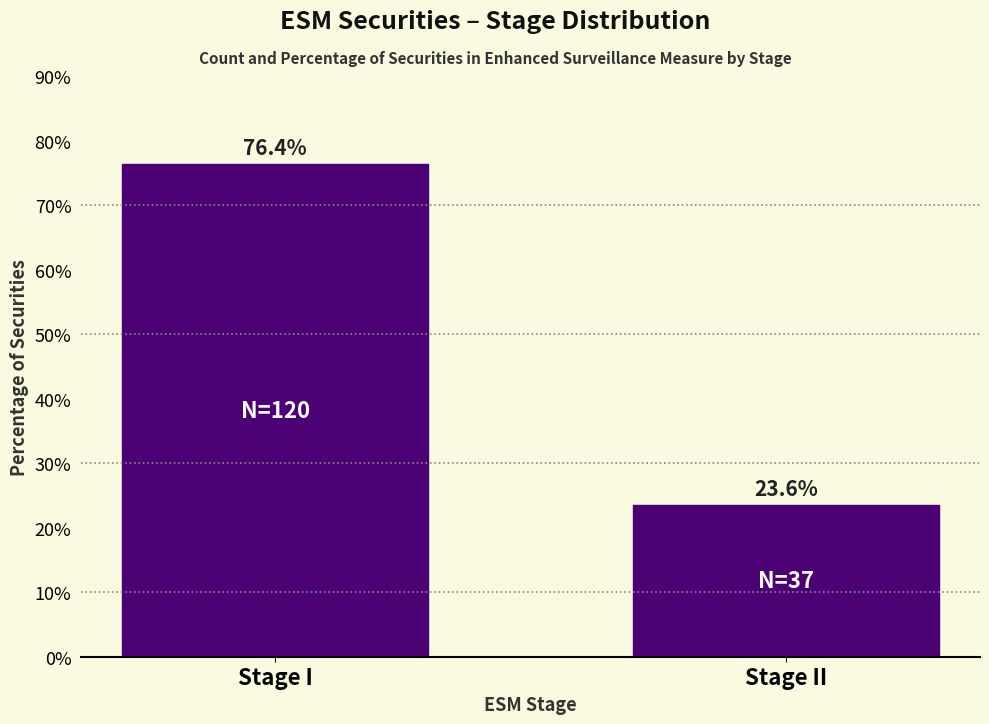

Reading left to right, what are all the values shown in this chart?

Stage I=76.4	Stage II=23.6